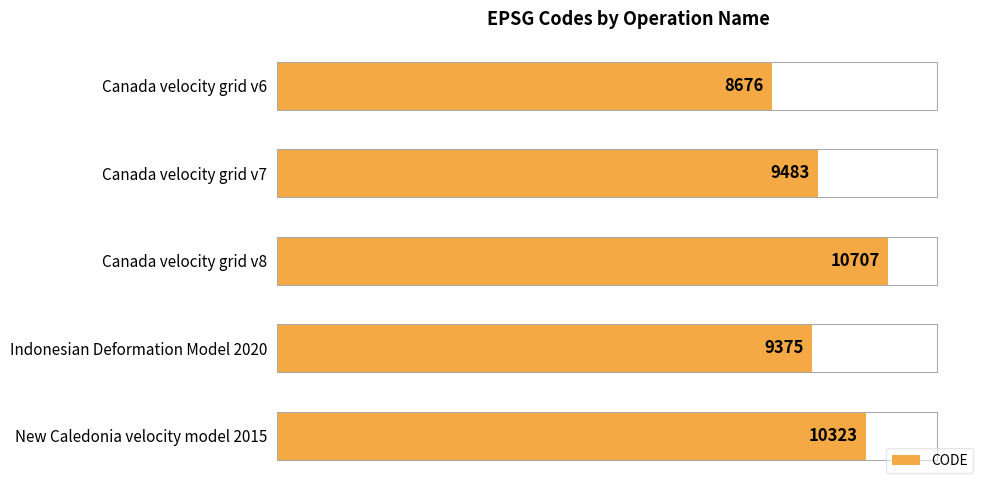

How many data points are less than 9483?

2